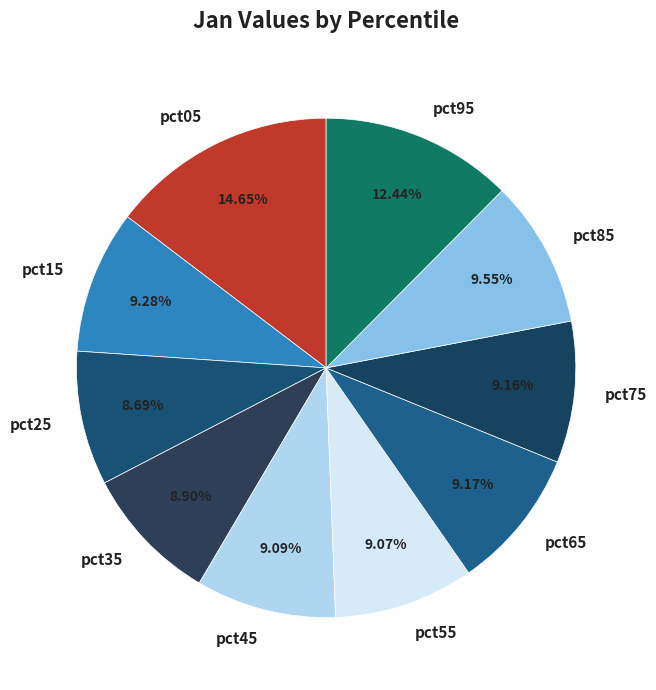

How many segments does this pie chart have?

10